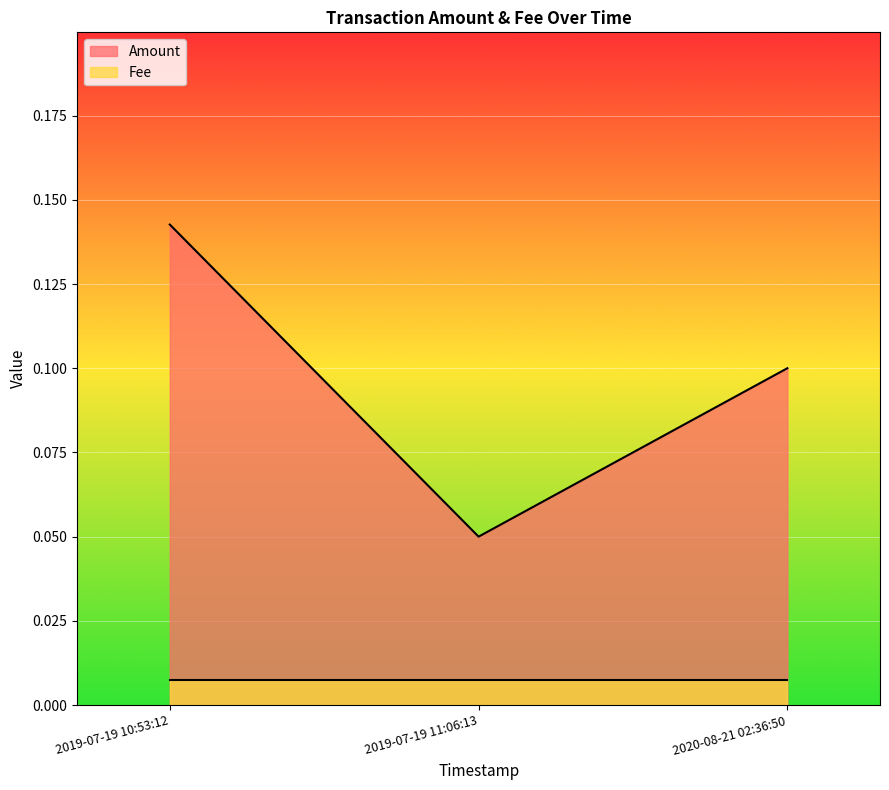

The chart shows a value of 0.1 at 2020-08-21 02:36:50. True or false?

True